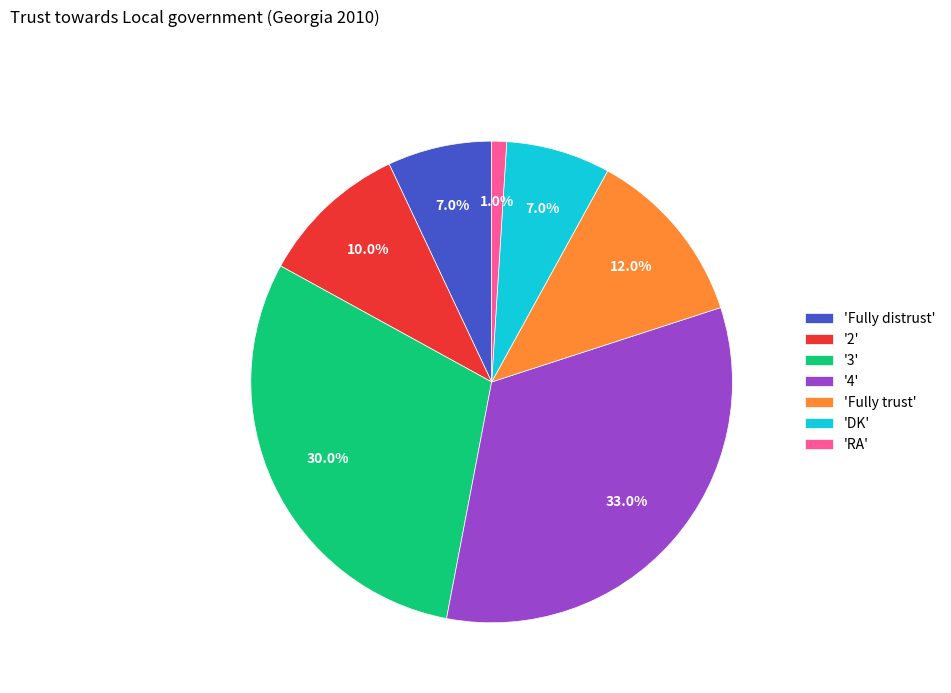

Approximately how many times larger is the value at 'Fully distrust' compared to 'DK'?

1.0